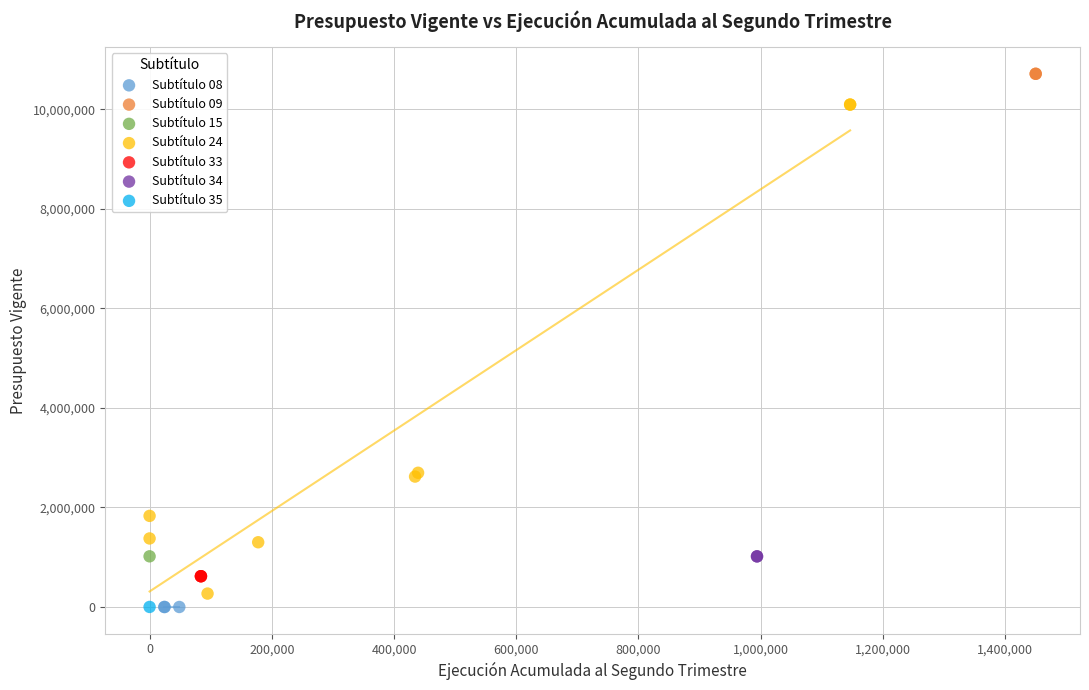

What are all the series names shown in the legend?

Subtítulo 08, Subtítulo 09, Subtítulo 15, Subtítulo 24, Subtítulo 33, Subtítulo 34, Subtítulo 35